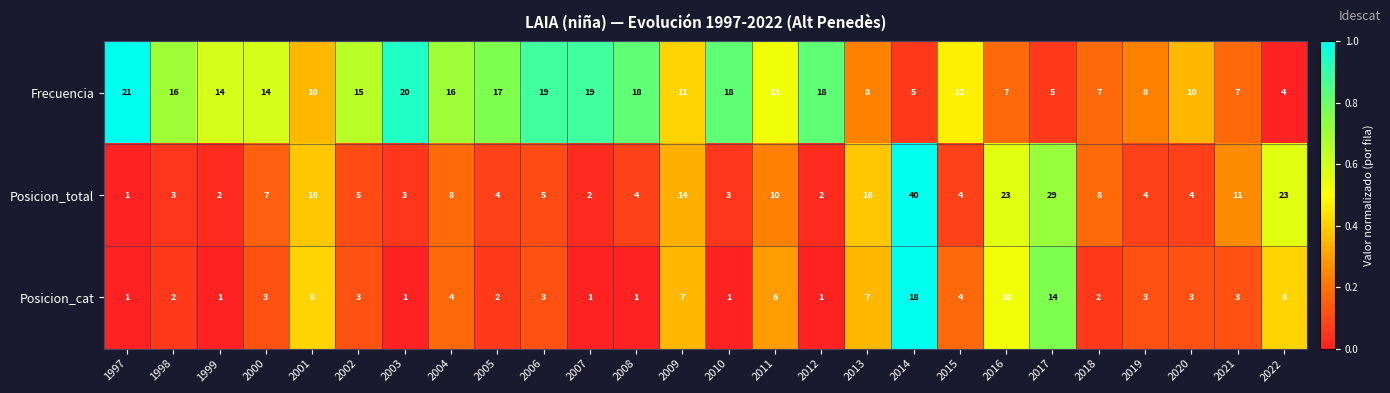

What is the difference between the second highest and second lowest values in the Posicion_total series?

27